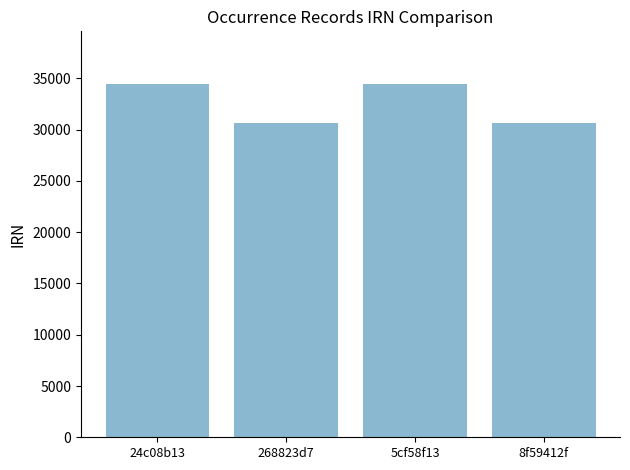

What is the label of the 1st bar from the left?

24c08b13